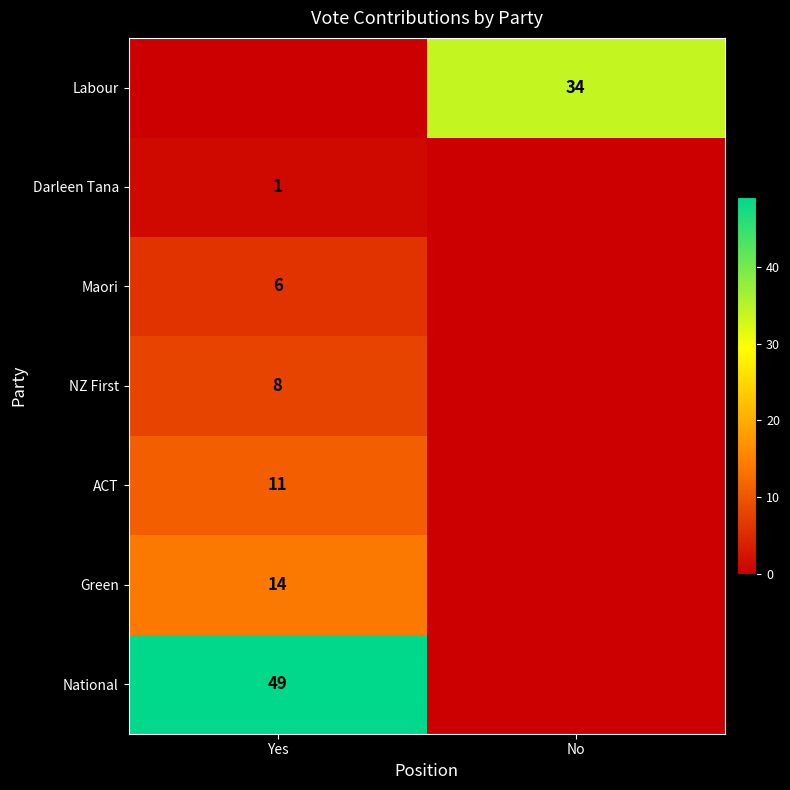

The value of Darleen Tana at Yes is 1. True or false?

True